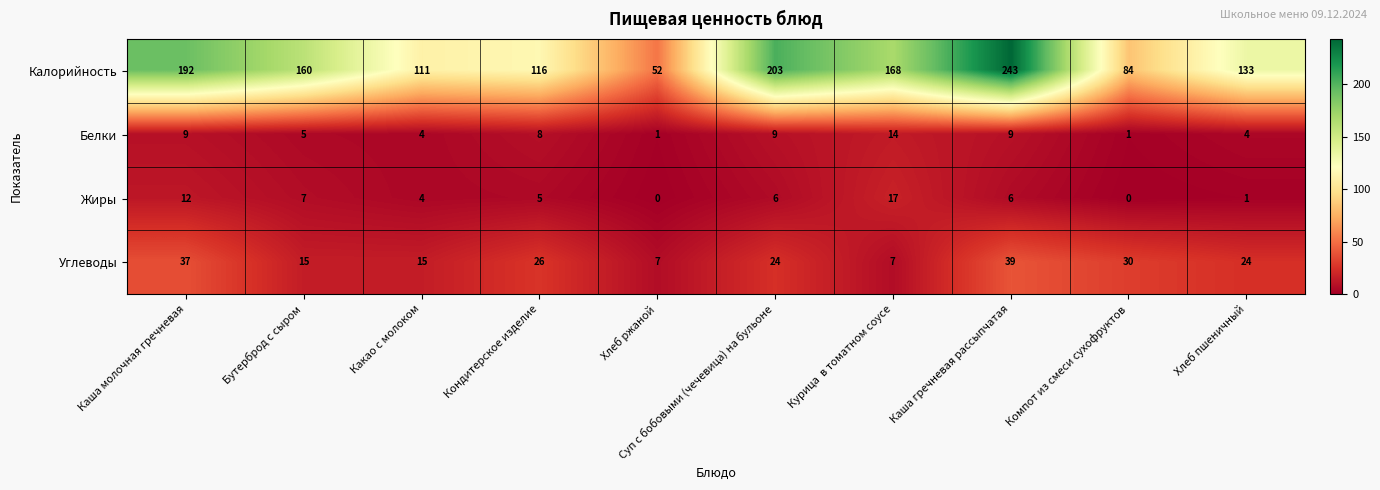

What is the difference between the maximum and second lowest values in the Углеводы series?

32